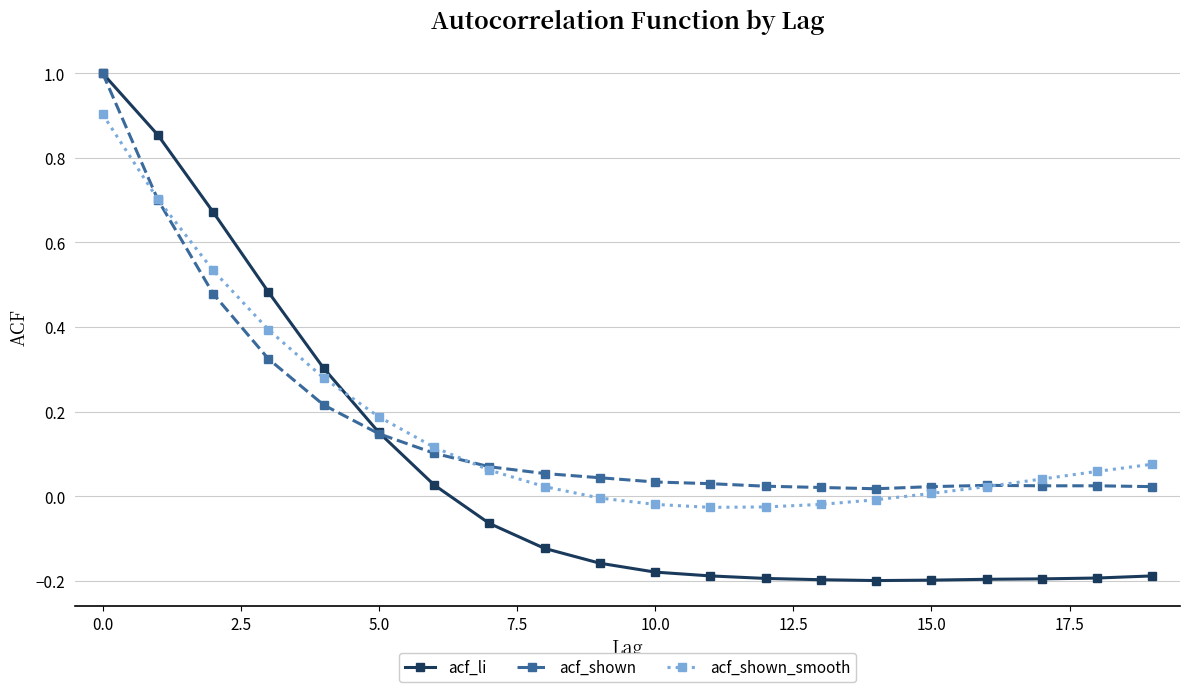

What is the maximum value for acf_shown?

1.0